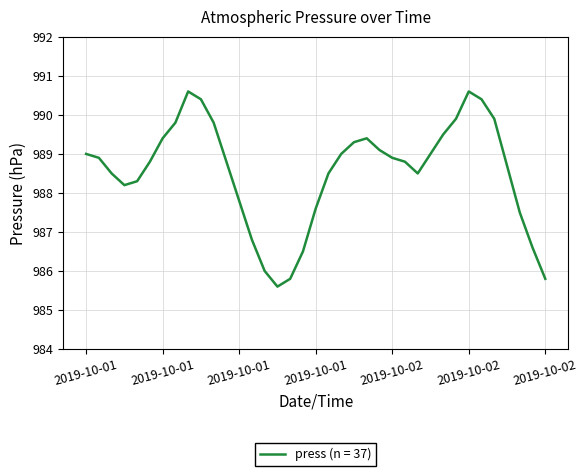

What is the smallest value displayed?

985.6